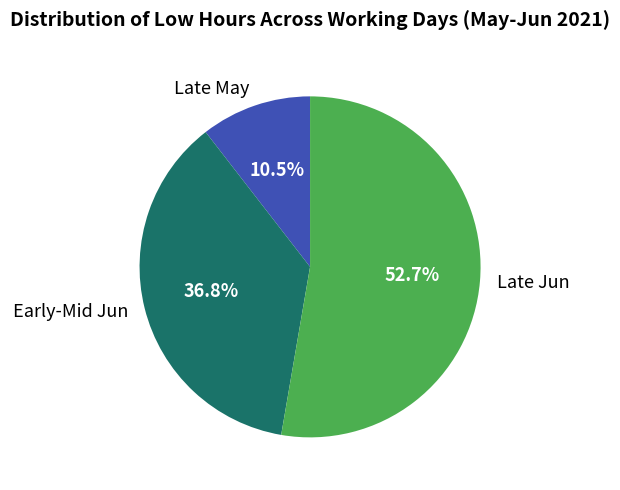

What is the ratio of the value at Early-Mid Jun to the value at Late Jun?

0.7